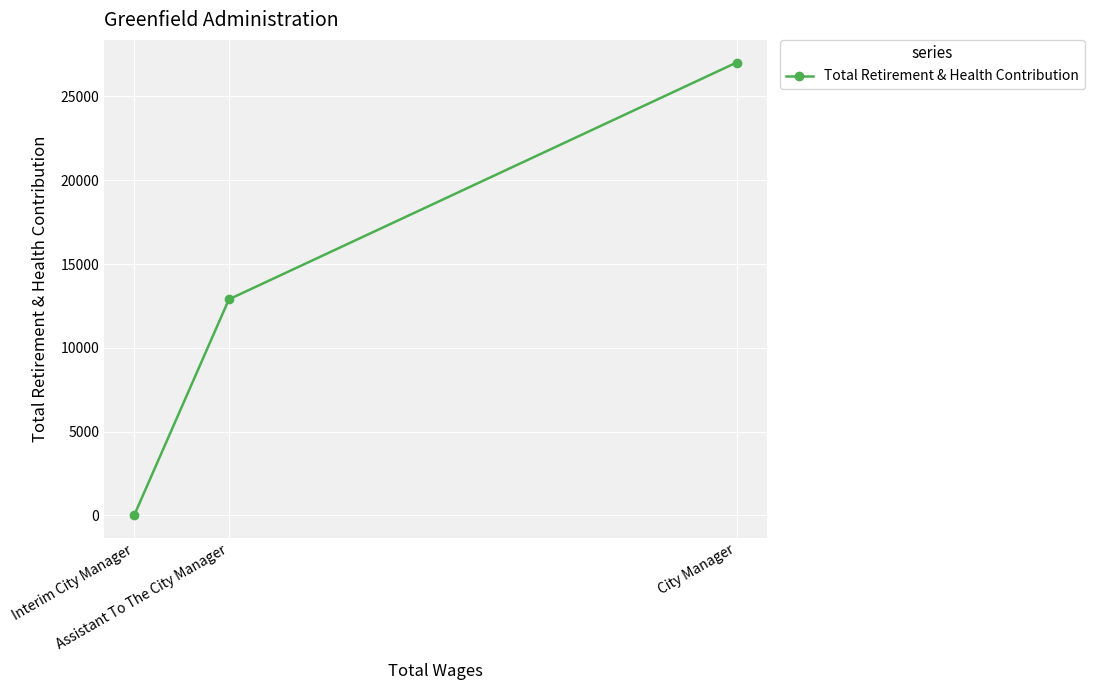

How many lines are shown in the chart?

1